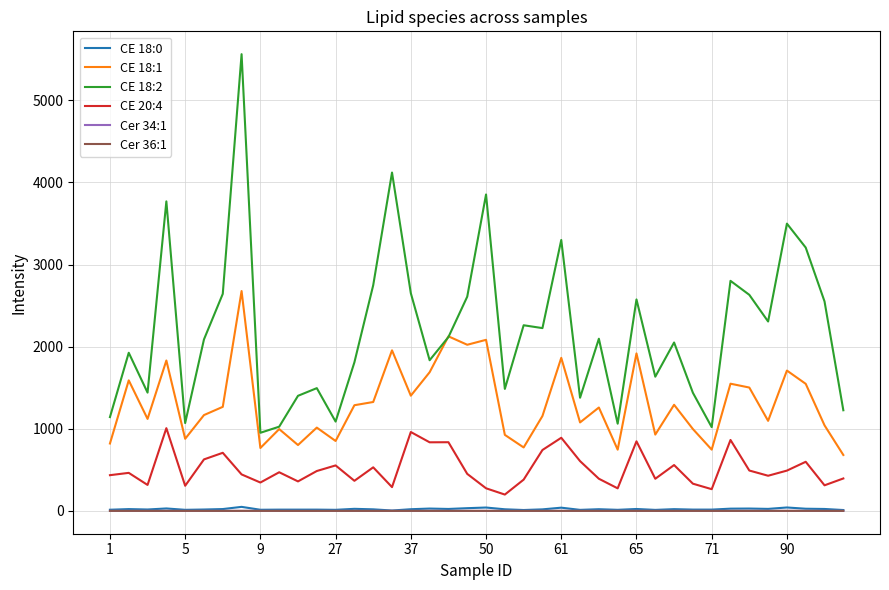

What is the highest value of the CE 18:2 series?

5562.5